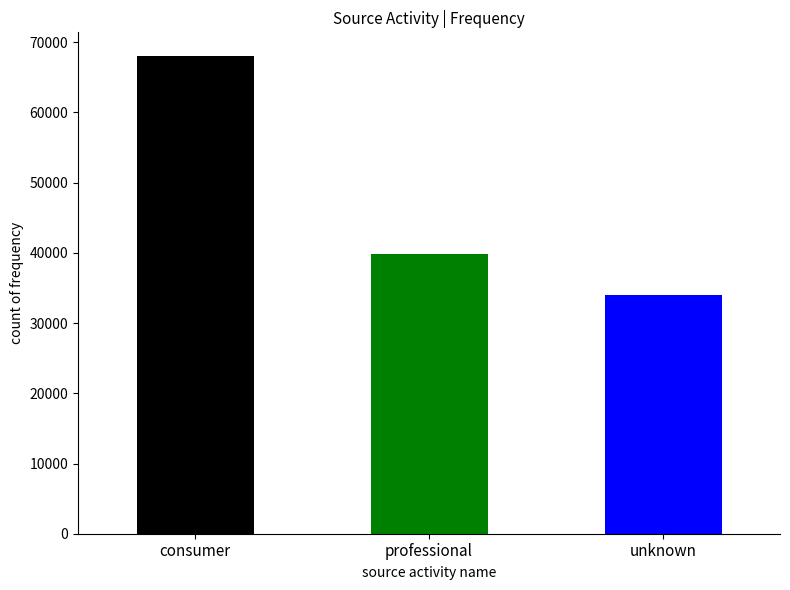

What is the difference between the values at consumer and professional?

28236